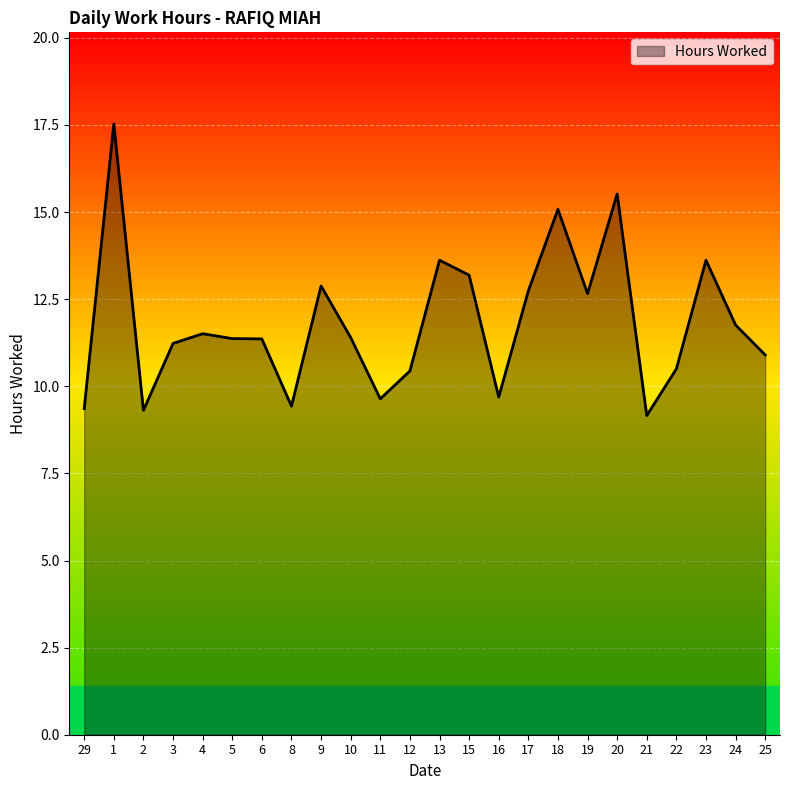

What is the smallest value displayed?

9.2